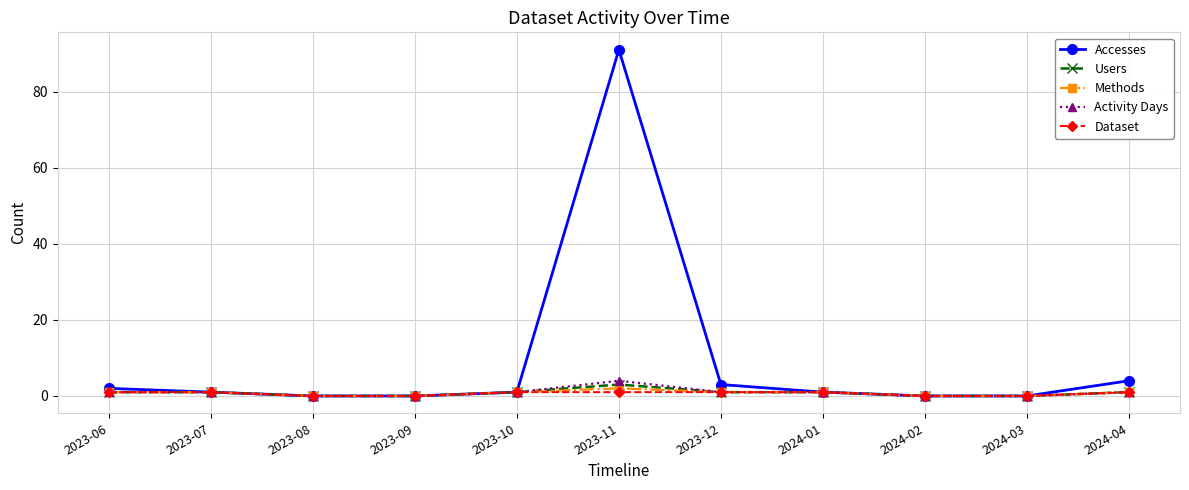

How many series are shown in this chart?

5